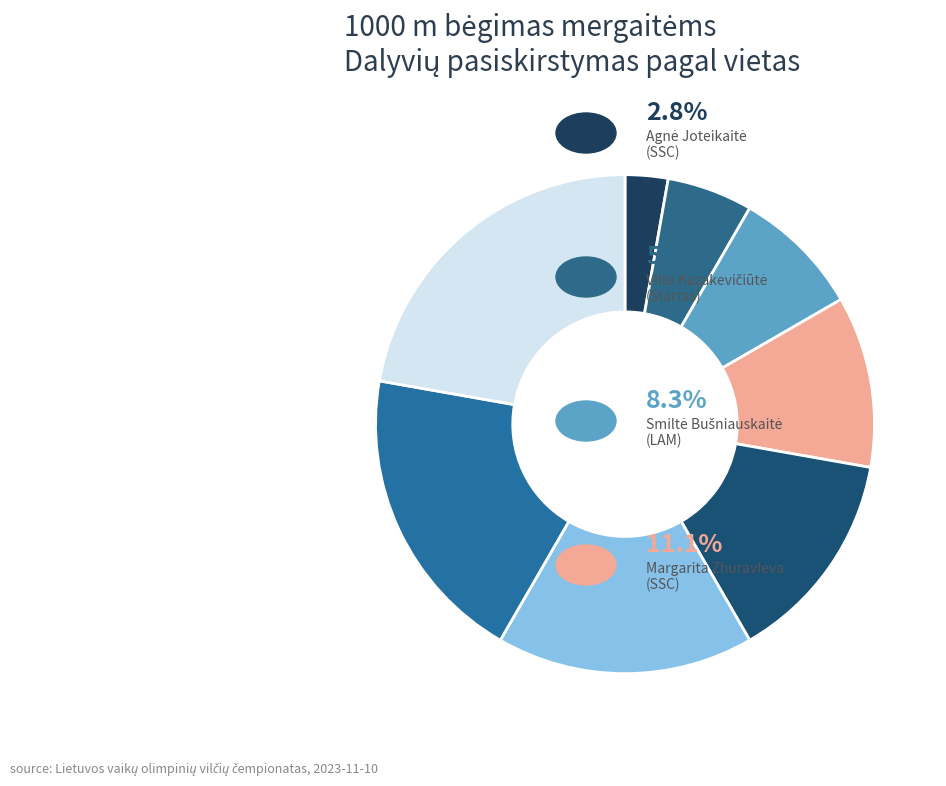

How many slices are in this pie chart?

8